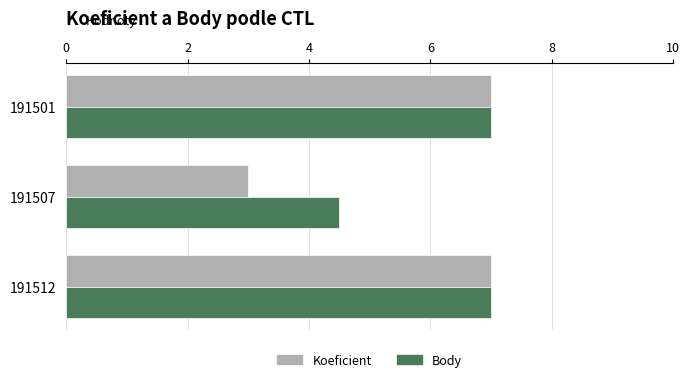

How many values in the Koeficient series are below 7?

1